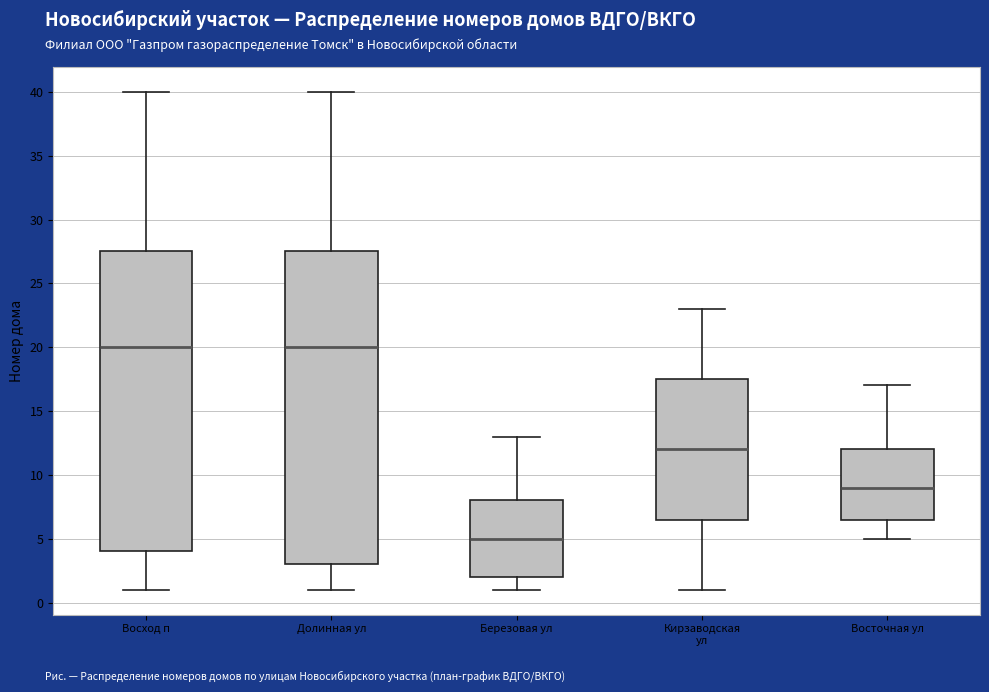

Where is the upper edge of the box for Долинная ул on the y-axis? The values are not printed on the chart, so give them approximately, as read against the axis.

27.5